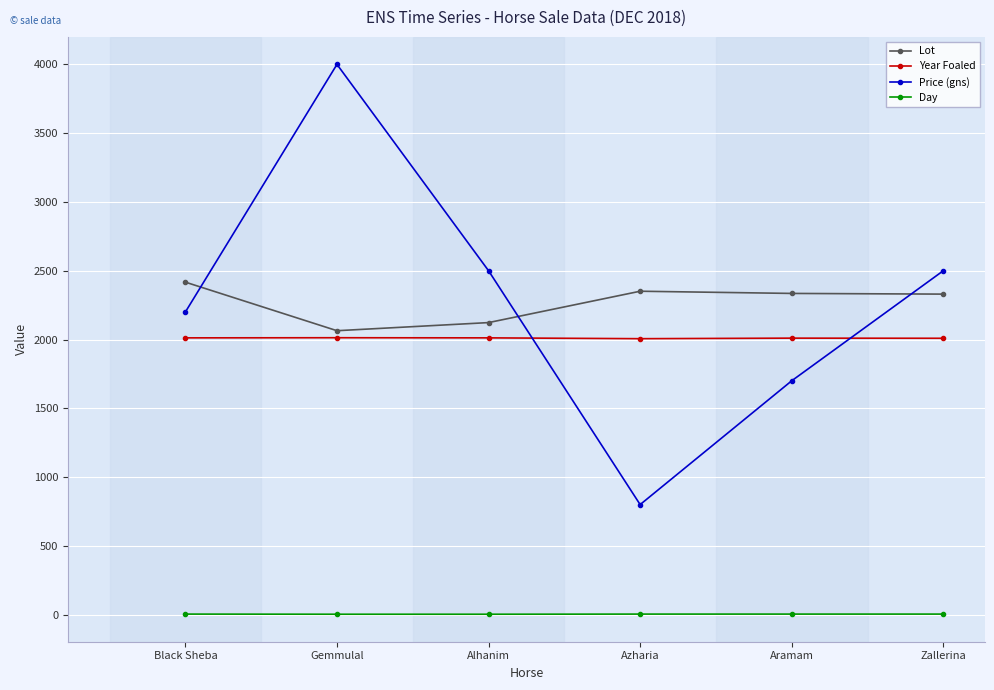

Between Black Sheba and Azharia, which series saw the biggest shift?

Price (gns)